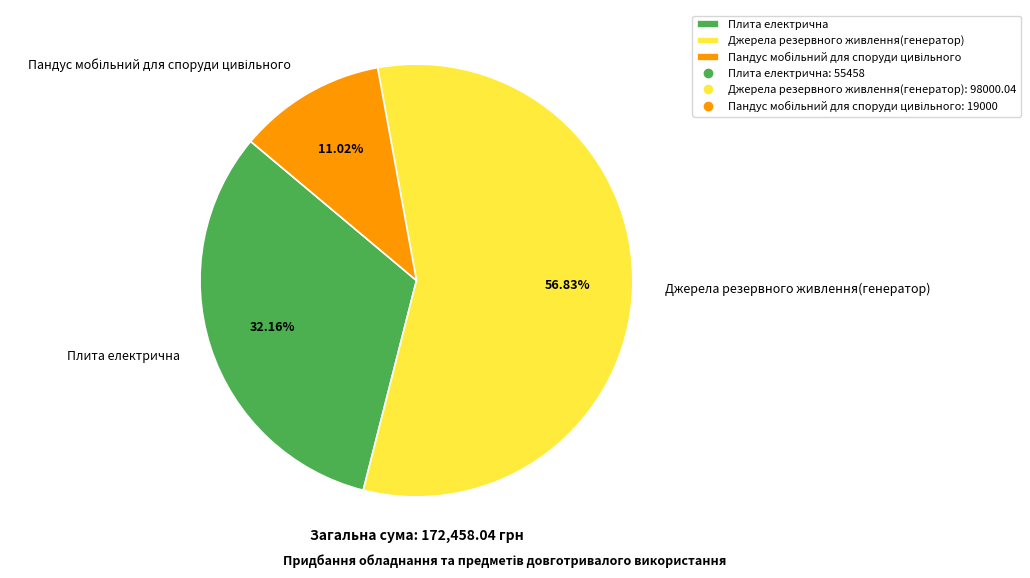

Which category has the biggest portion of the pie?

Джерела резервного живлення(генератор)